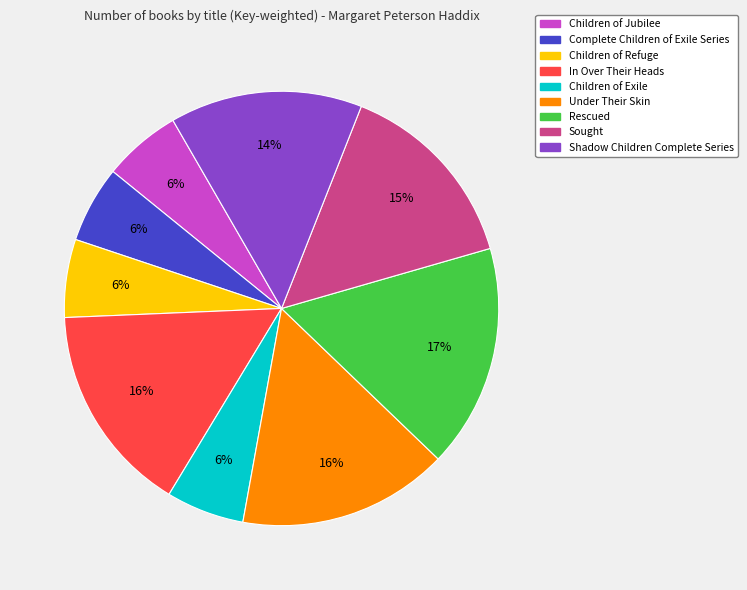

To the nearest percent, what percentage of the pie is Children of Exile?

6%